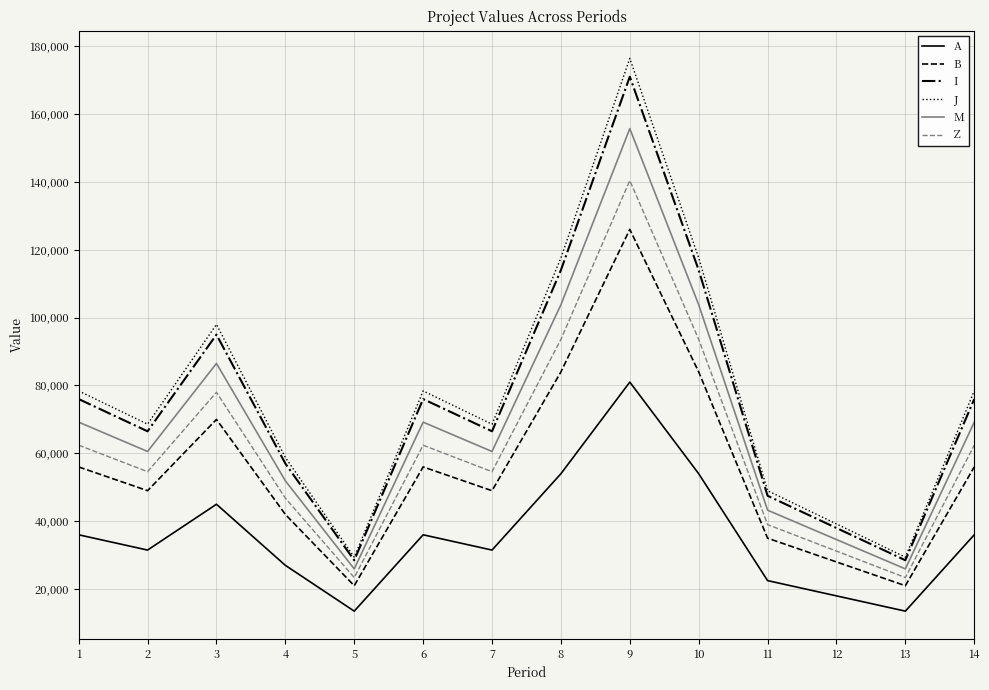

What is the sum of the J values at 1 and 11?

127400